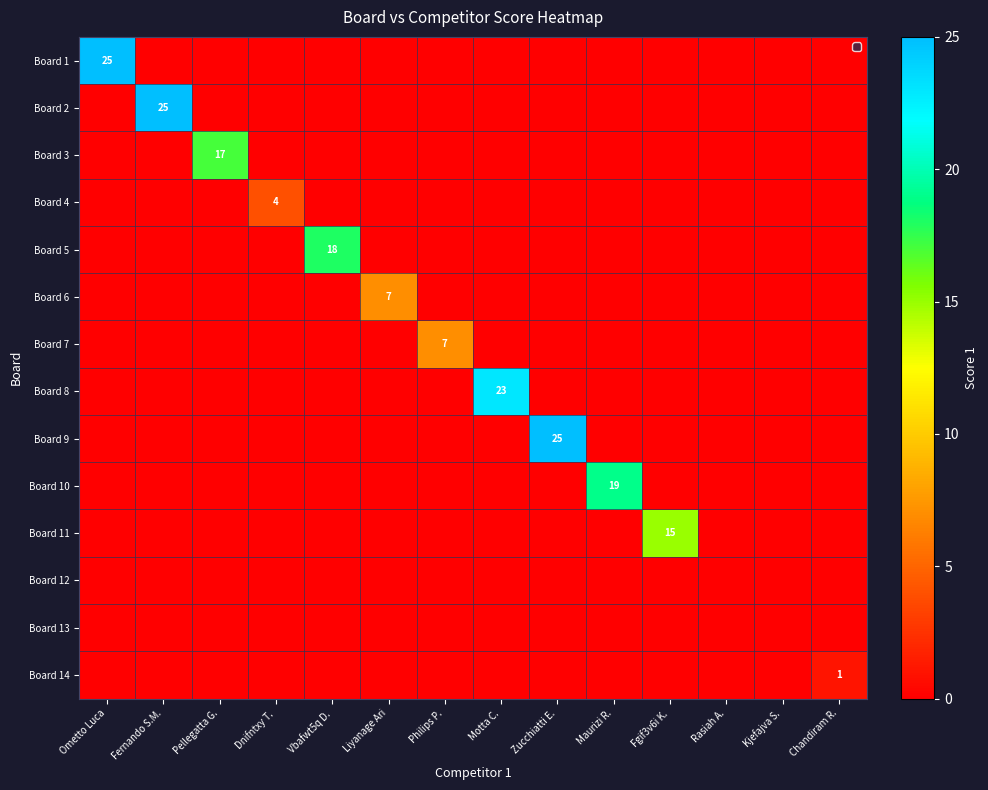

Between Dnifntxy T. and Fgif3v6i K., which series saw the biggest shift?

Board 11